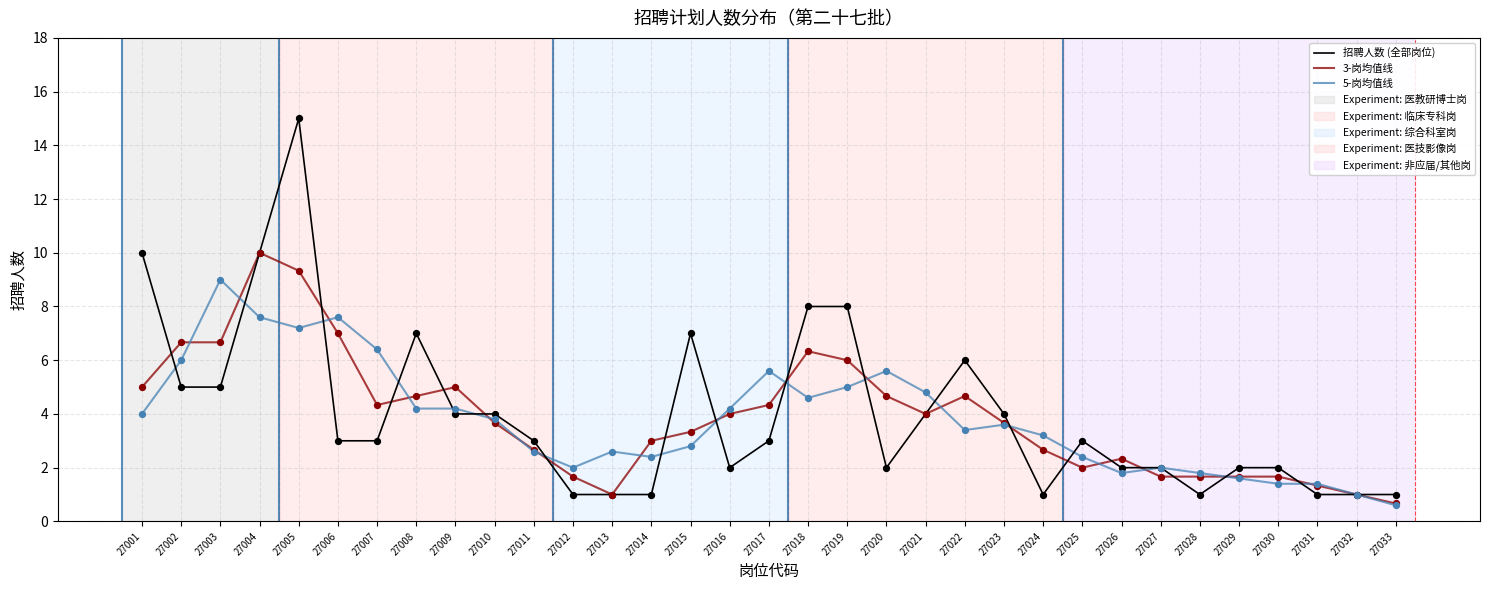

Which series has the widest spread of values?

招聘人数 (全部岗位)